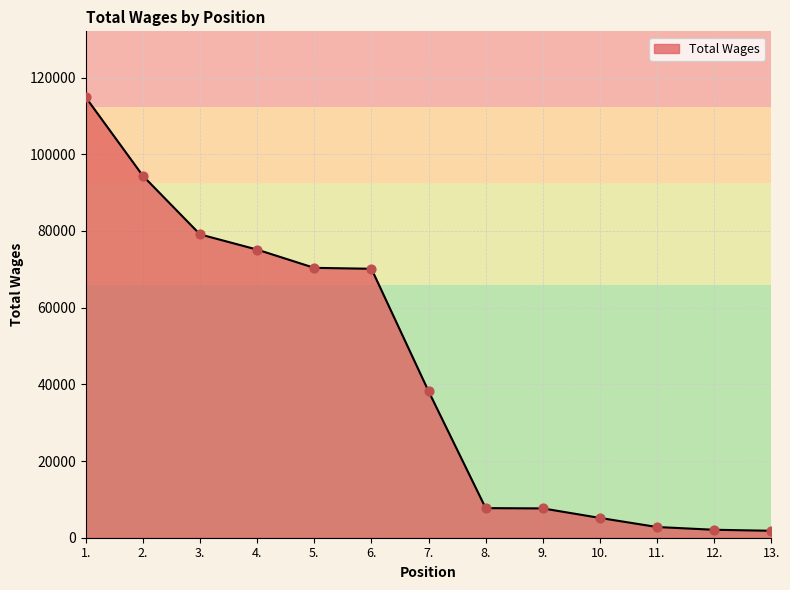

Which has a higher value, 11. or 2.?

2.